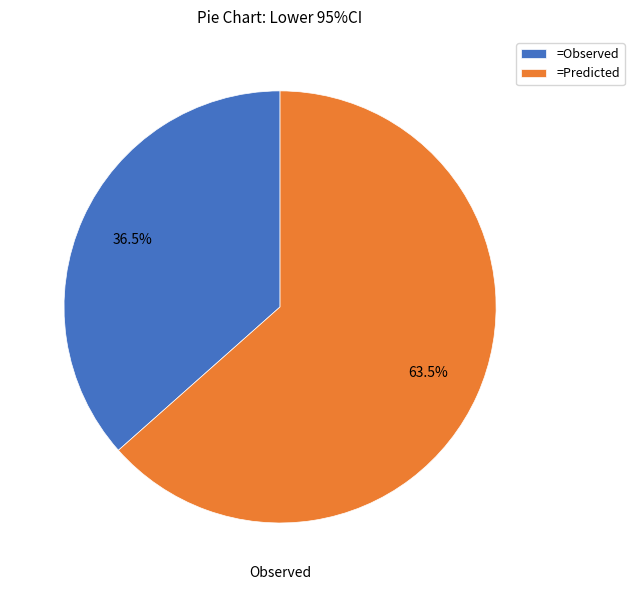

Which has a higher value, =Predicted or =Observed?

=Predicted